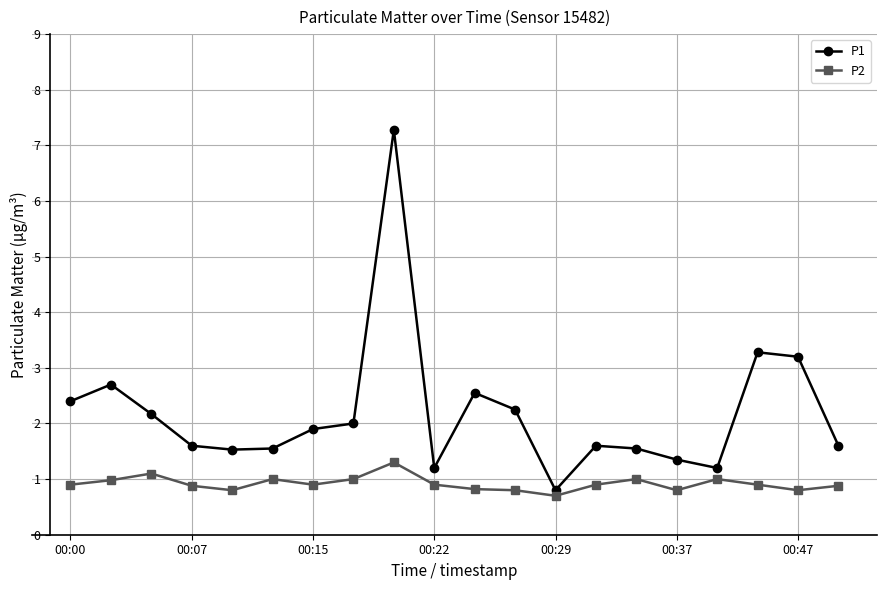

What is the average value of the P1 series?

2.2